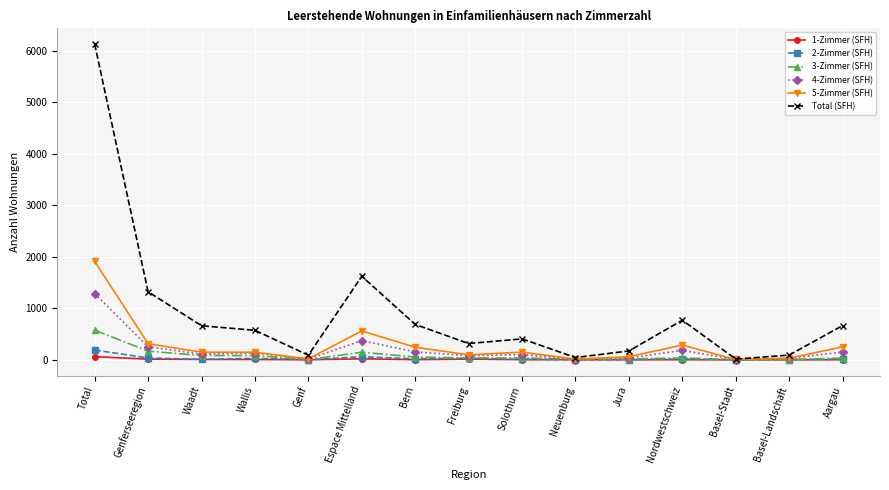

What are all the series names shown in the legend?

1-Zimmer (SFH), 2-Zimmer (SFH), 3-Zimmer (SFH), 4-Zimmer (SFH), 5-Zimmer (SFH), Total (SFH)